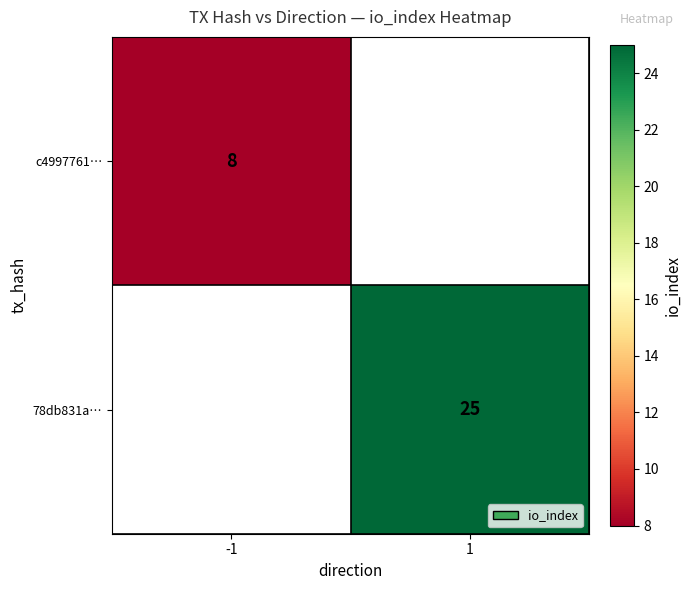

The c4997761… series shows 13.0 at -1. True or false?

False